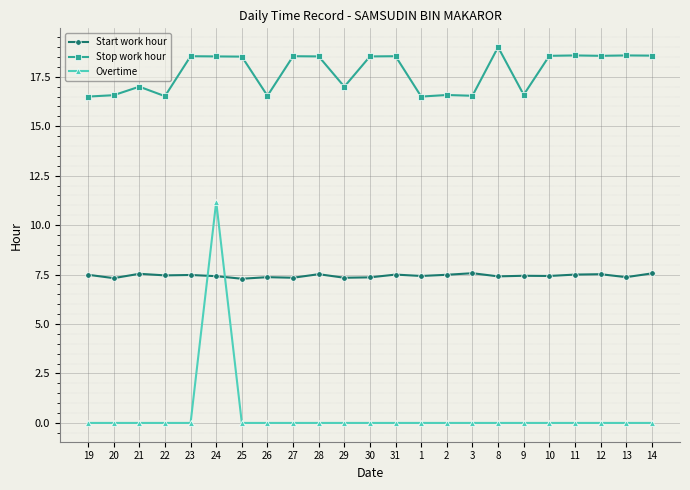

How many data points does each series have?

23